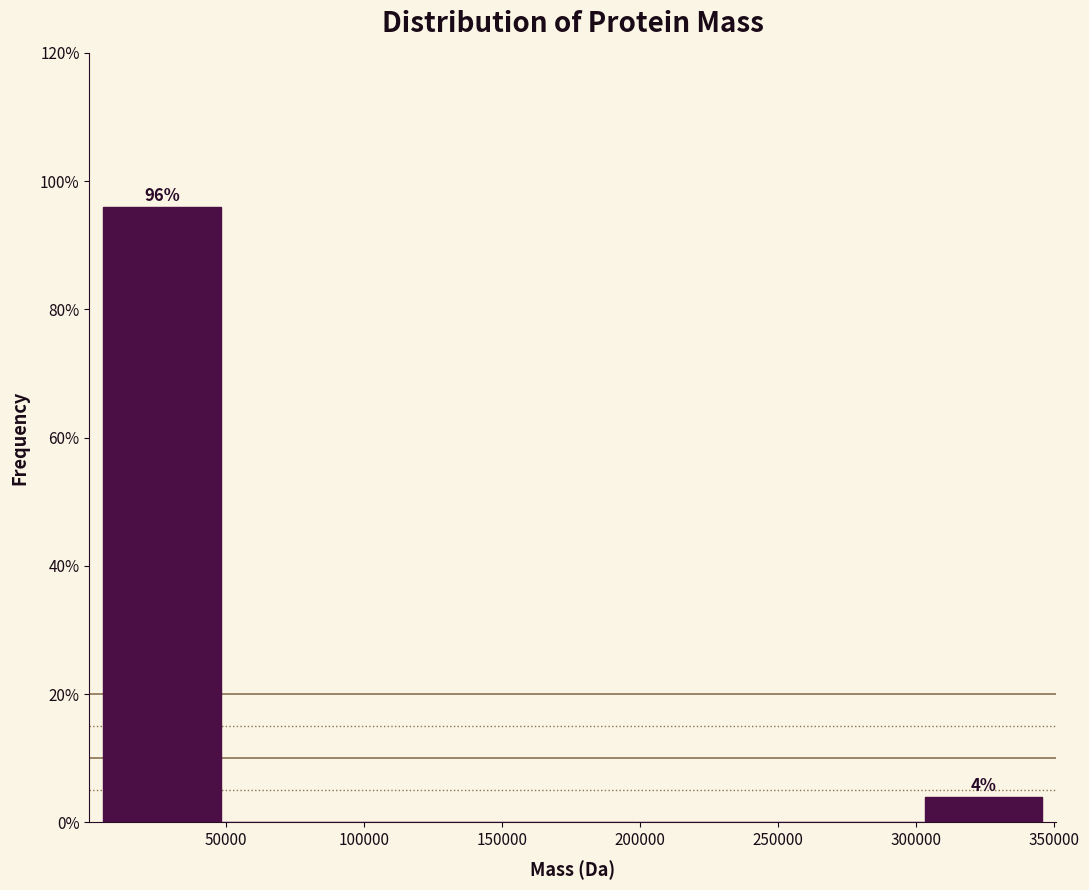

Which range on the x-axis has the tallest bar?

5000 to 50000